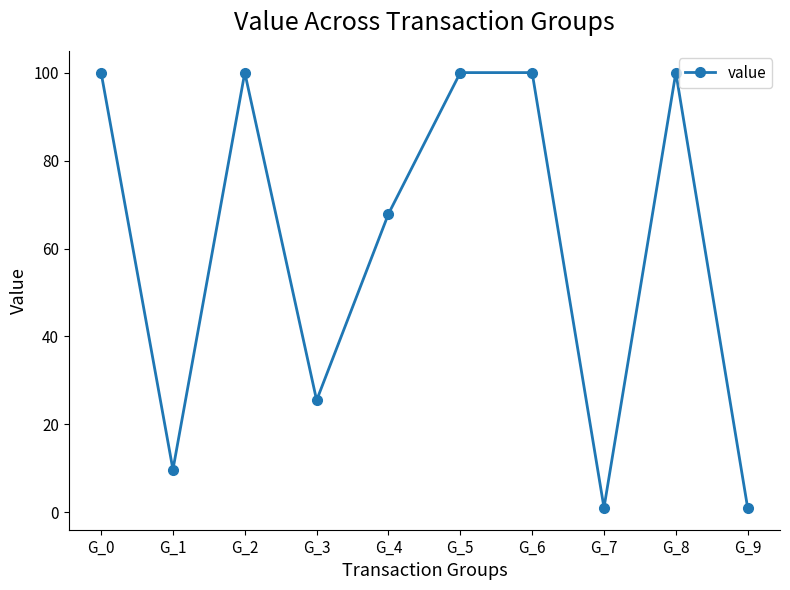

Reading left to right, what are all the values shown in this chart?

G_0=100.0	G_1=9.7	G_2=100.0	G_3=25.5	G_4=67.9	G_5=100.0	G_6=100.0	G_7=1.0	G_8=100.0	G_9=1.0